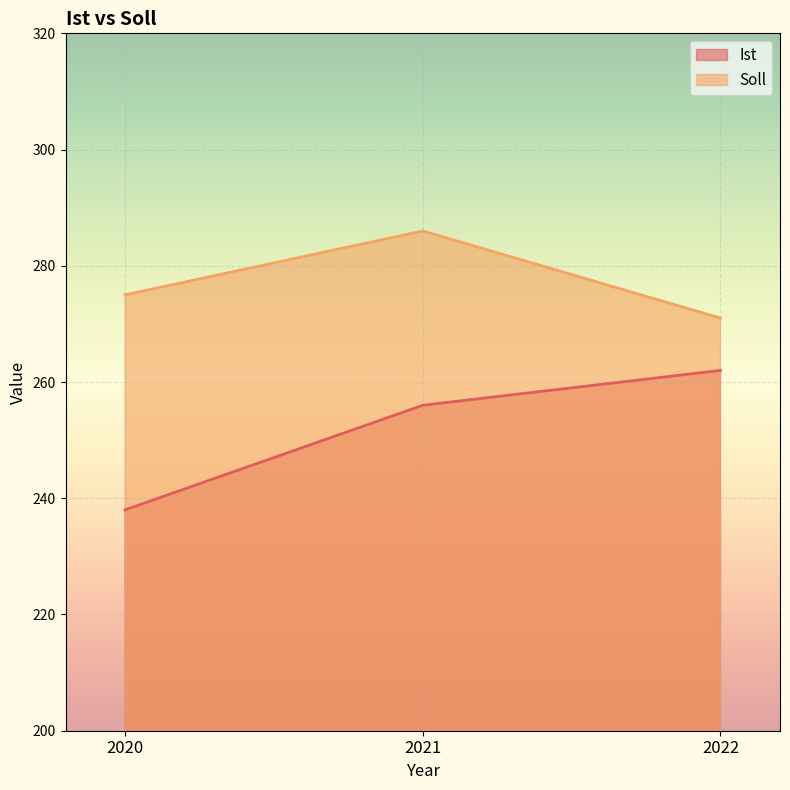

Reading left to right, extract all data points from this chart.

Ist: 238	256	262
Soll: 275	286	271